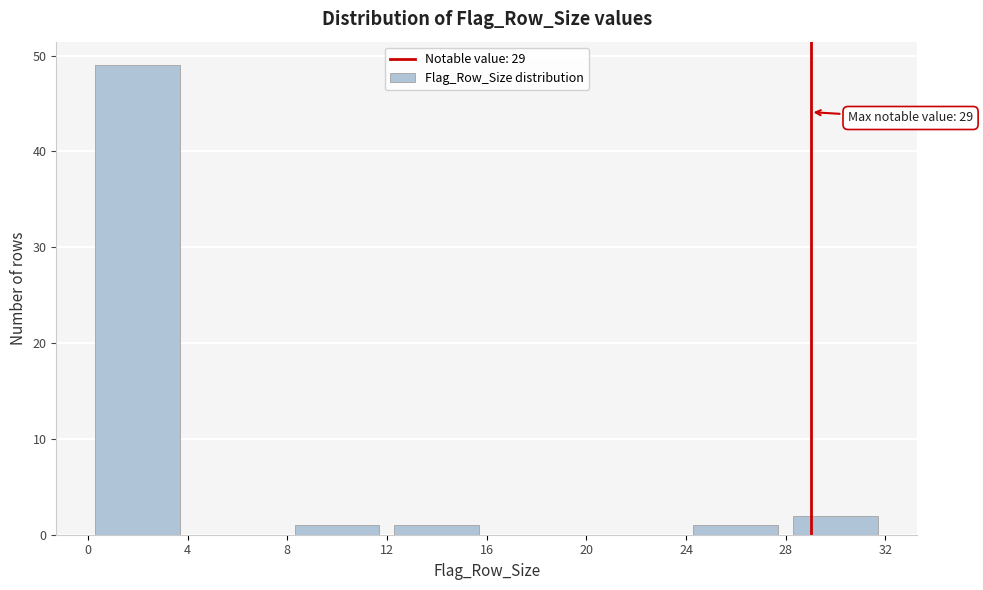

Which range on the x-axis has the tallest bar?

0 to 4